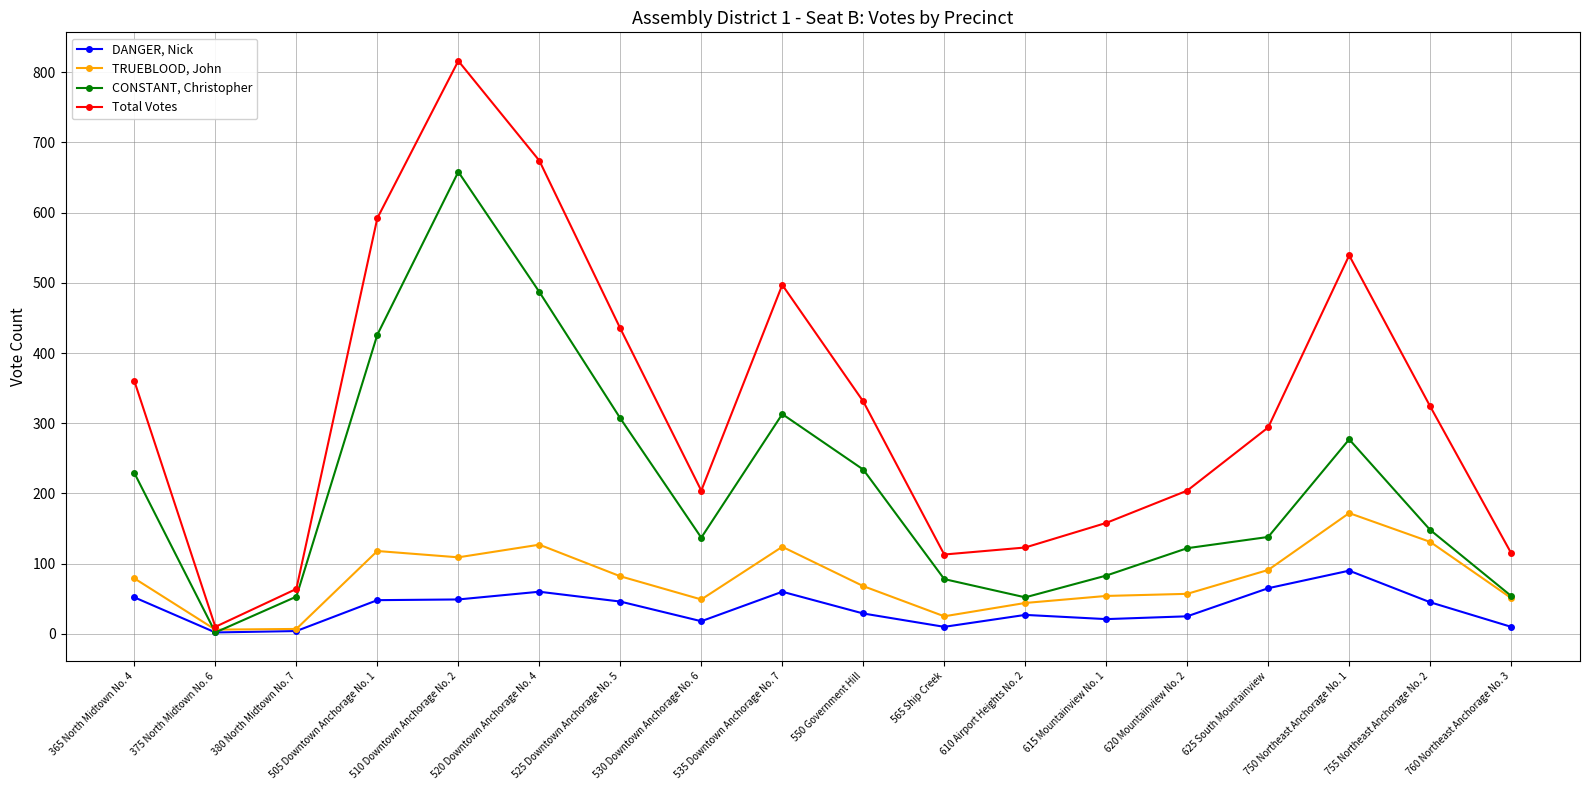

How many values in the CONSTANT, Christopher series are below 148?

9